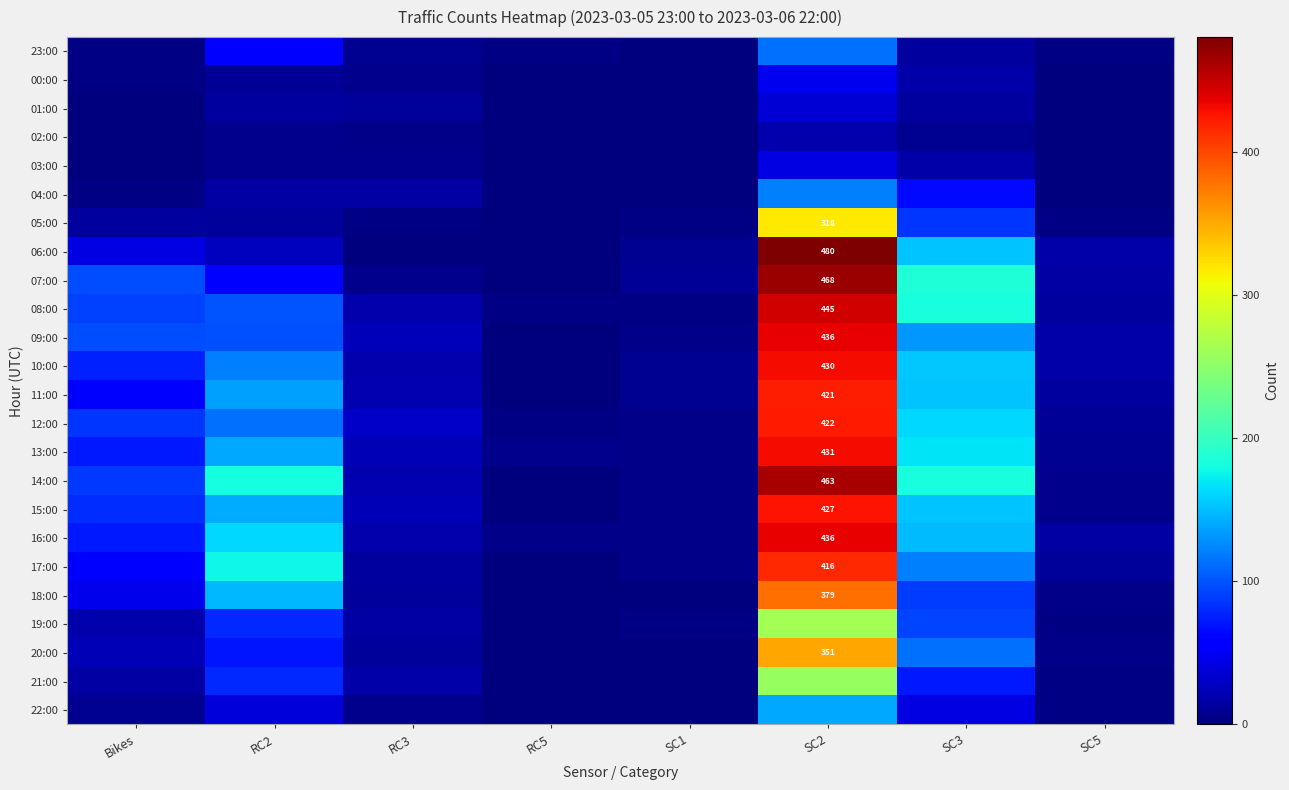

How many series are shown in this chart?

24